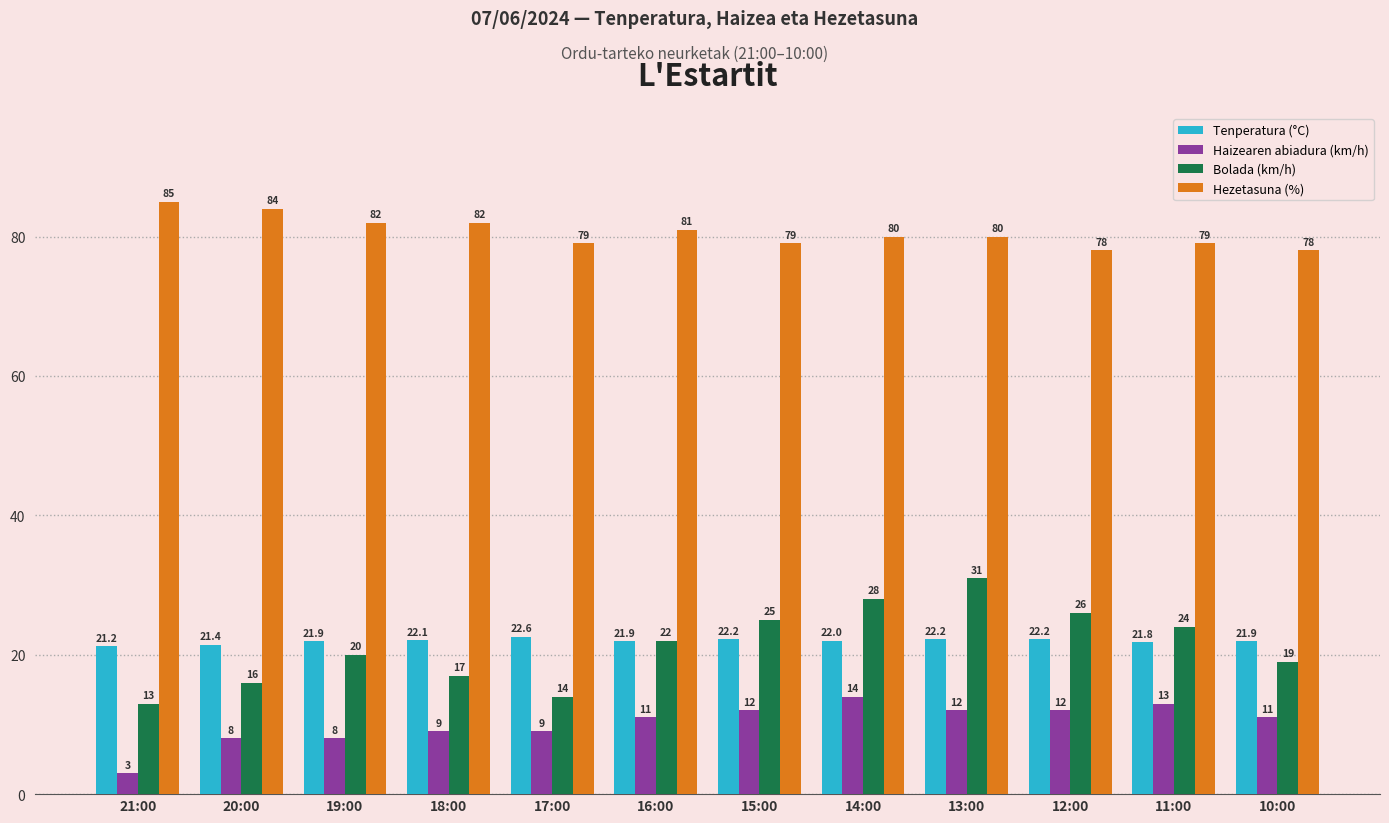

Rank the series by their maximum value, from lowest to highest.

Haizearen abiadura (km/h), Tenperatura (°C), Bolada (km/h), Hezetasuna (%)